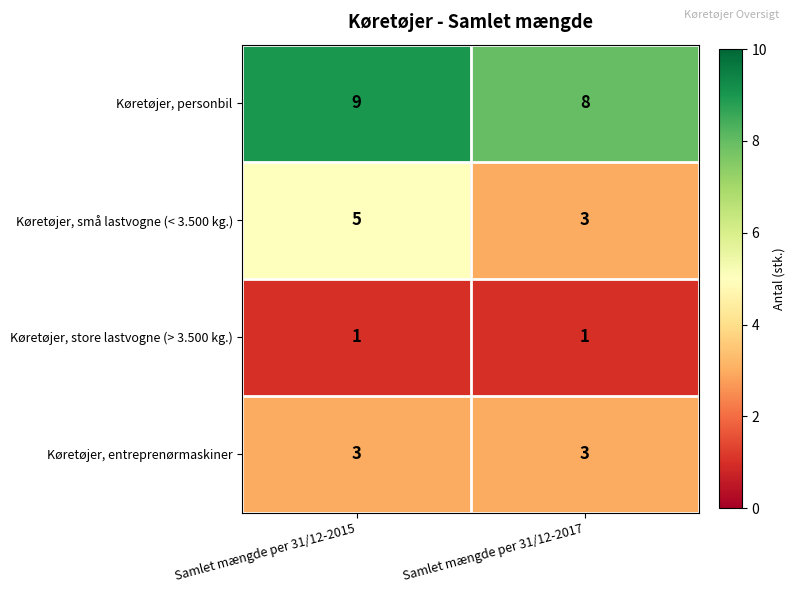

Which series changed the most between Samlet mængde per 31/12-2015 and Samlet mængde per 31/12-2017?

Køretøjer, små lastvogne (< 3.500 kg.)